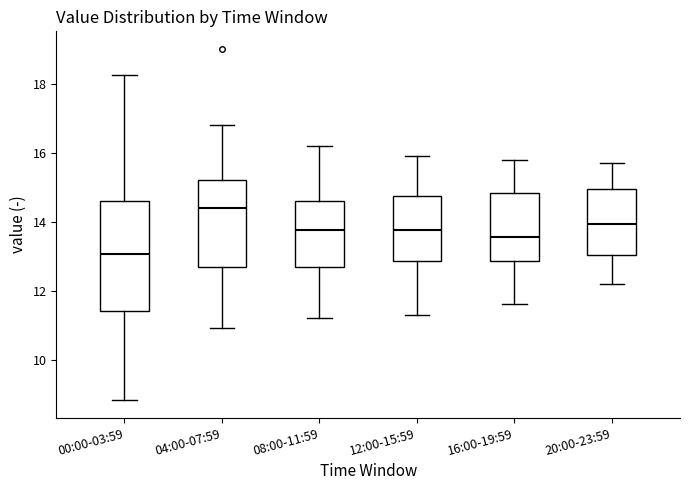

Comparing the boxes themselves (not the whiskers), which one is the tallest?

00:00-03:59